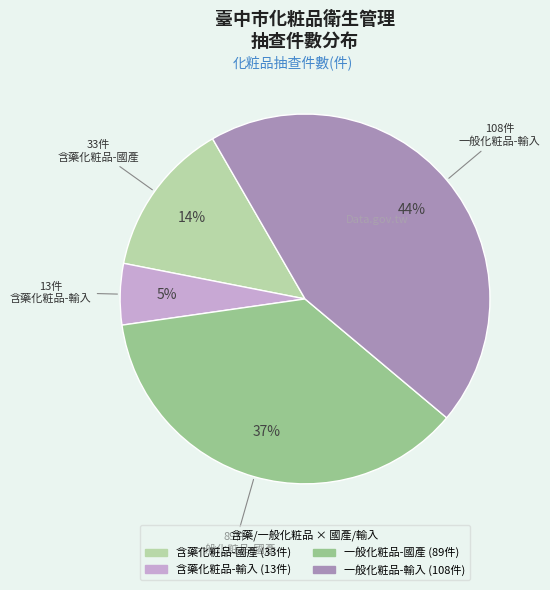

Which slice is the smallest?

含藥化粧品-輸入